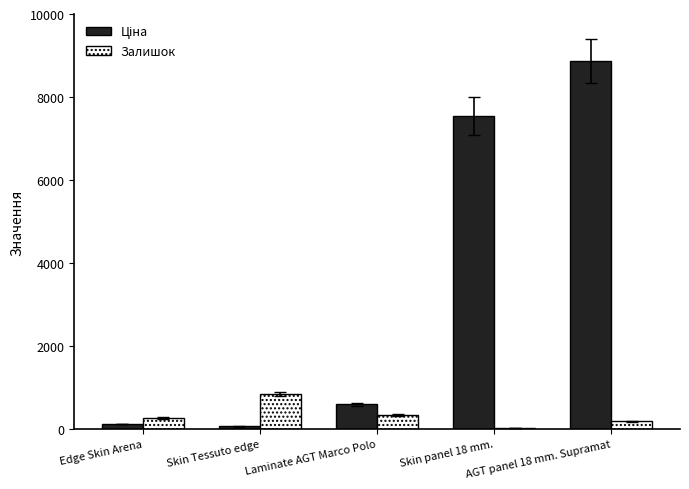

How many distinct data groups are displayed?

2